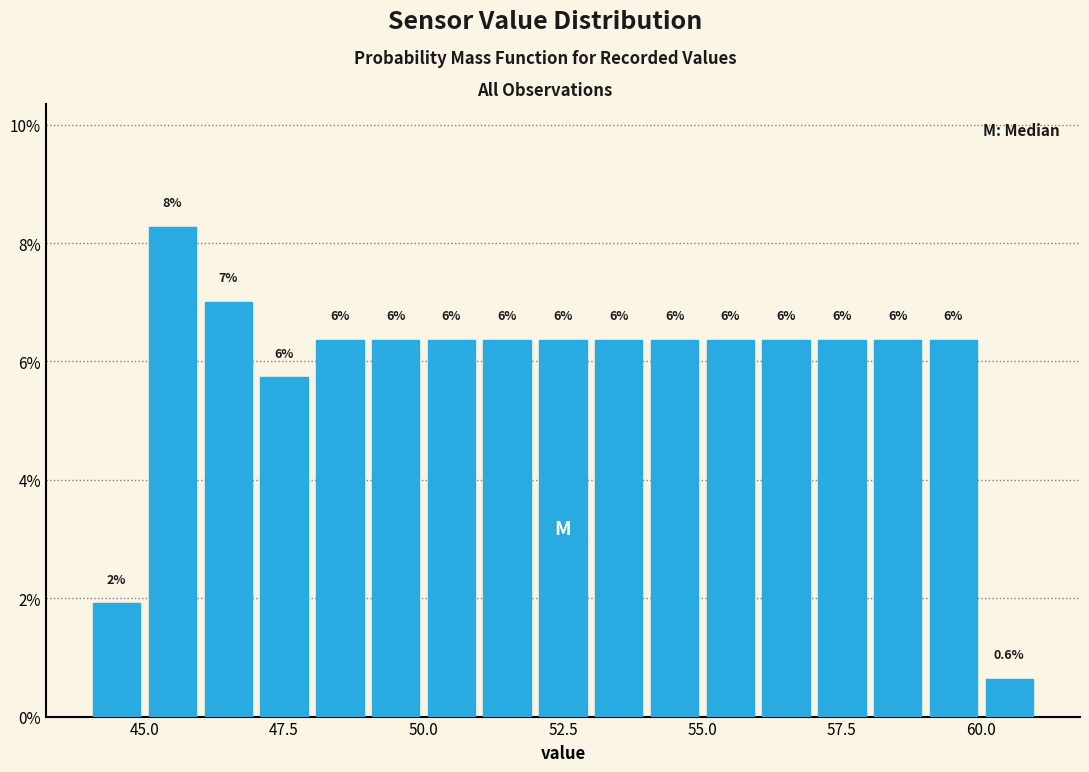

Read against the x-axis, roughly where is the centre of the tallest bar?

45.5